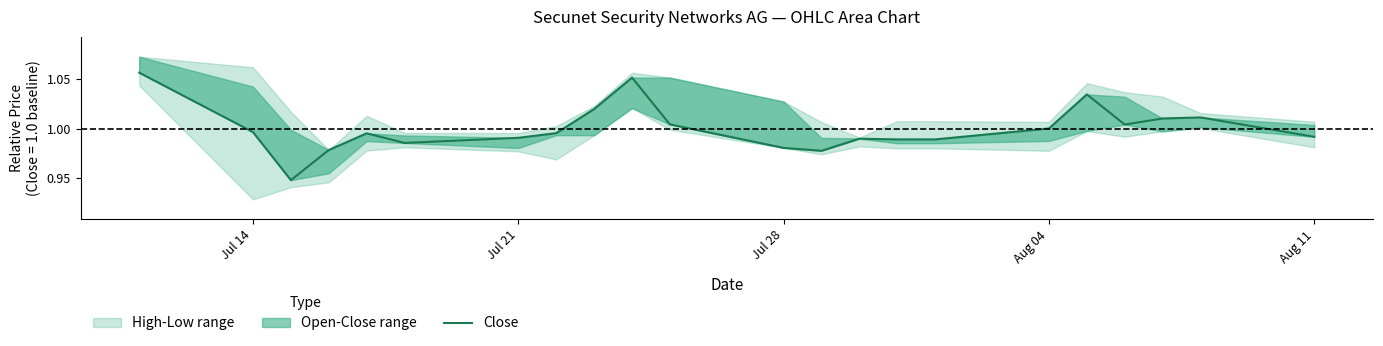

True or false: the data has more than 1 interior local peaks.

True